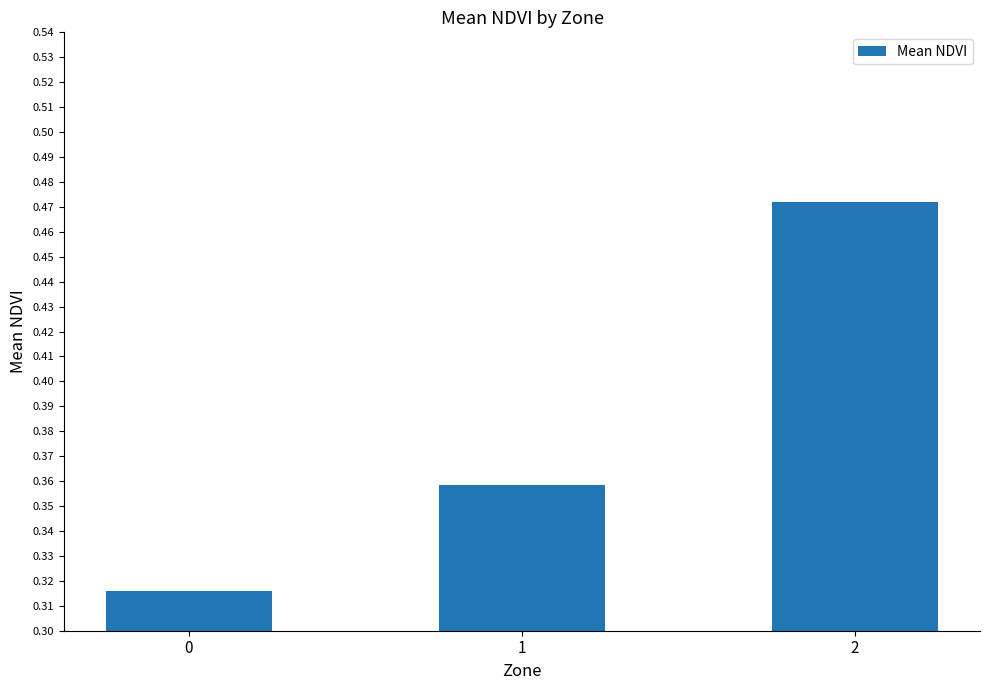

Rank the categories by value from lowest to highest.

0, 1, 2